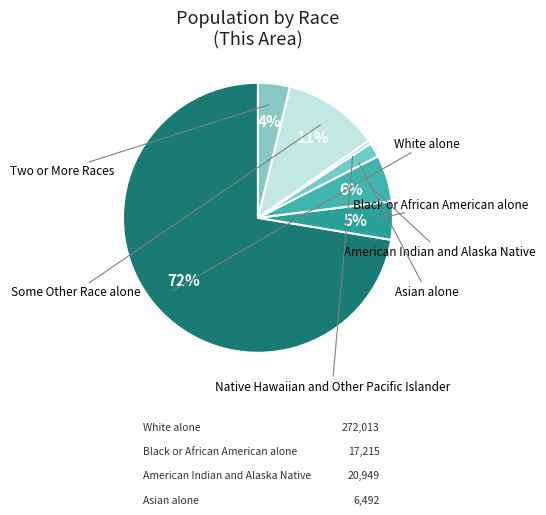

To the nearest percent, what is the difference between the largest and smallest slice percentages?

72%